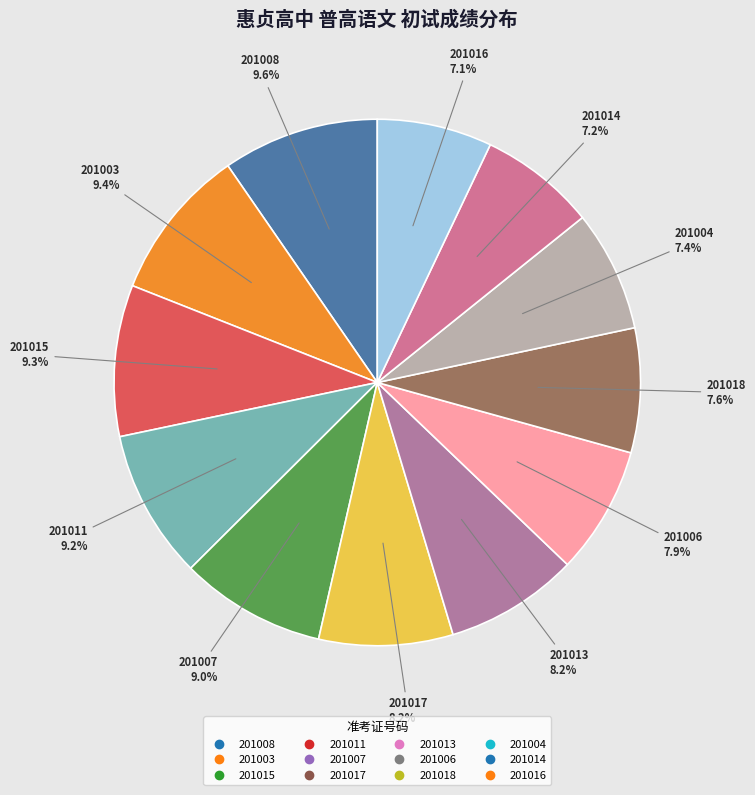

Does 201014 account for over 50% of the chart?

No